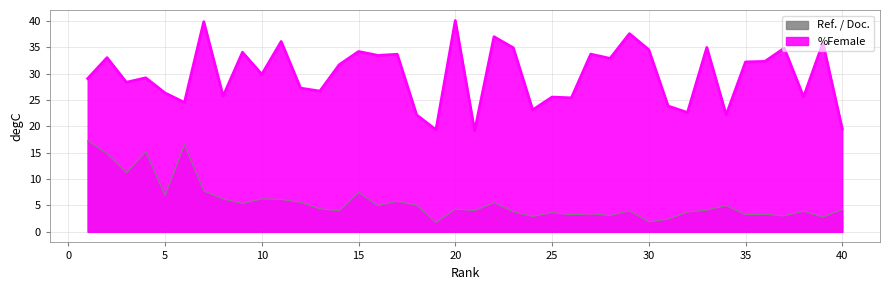

Does the chart have visible grid lines?

Yes